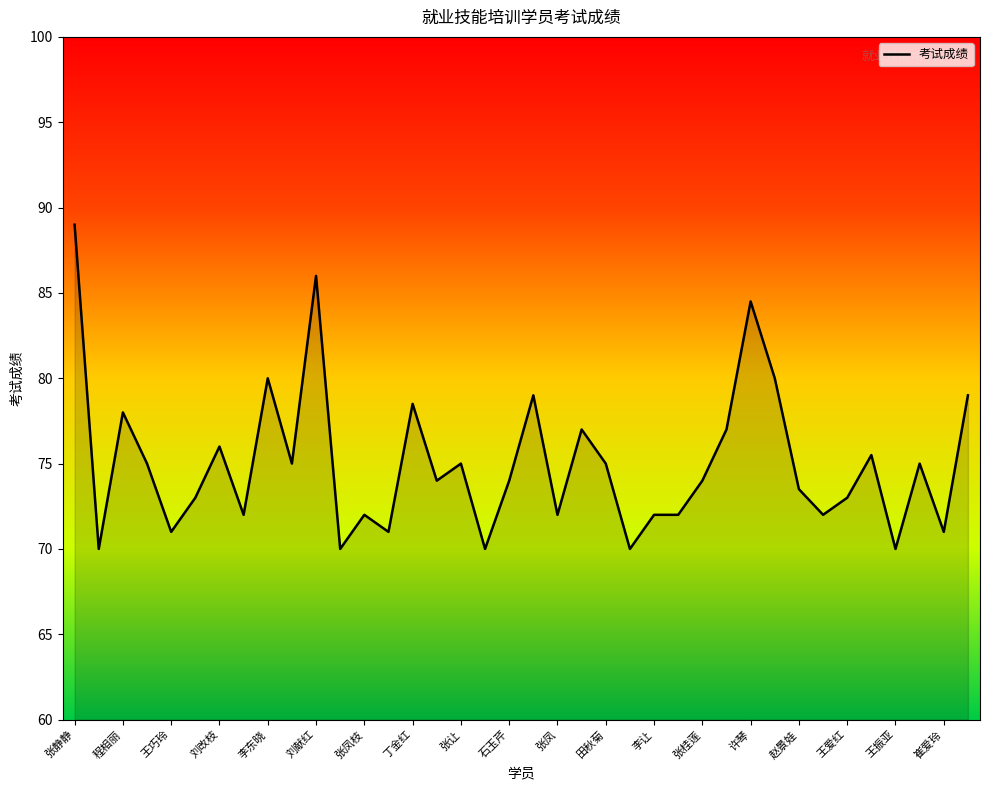

What is the difference between the maximum and minimum values?

19.0